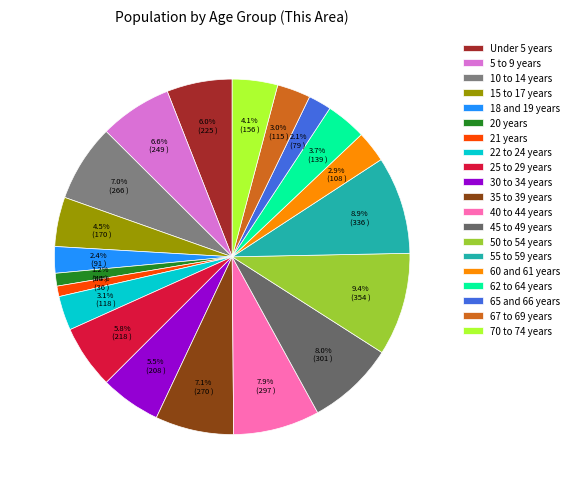

The 18 and 19 years slice represents 2% of the pie. True or false?

True